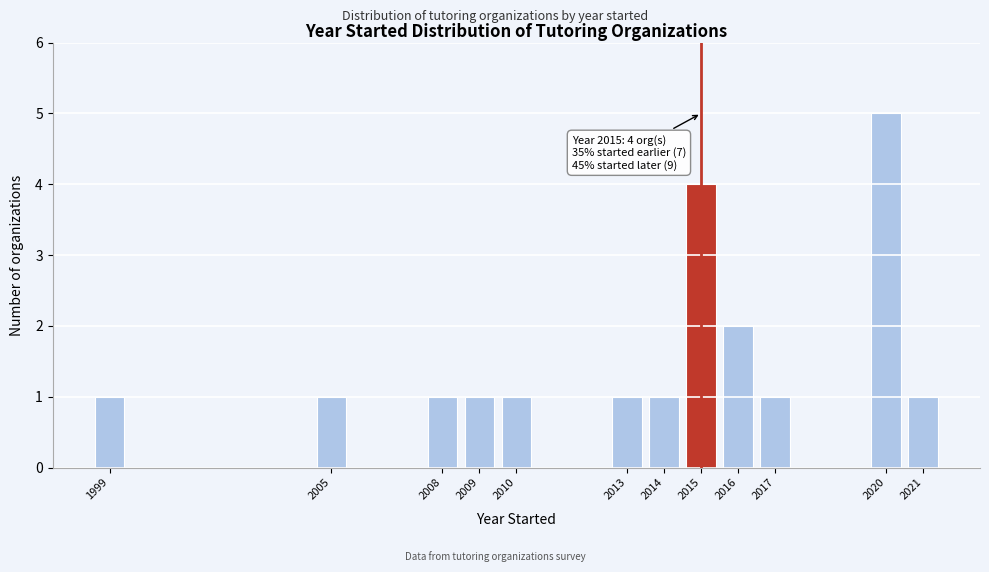

Reading left to right, transcribe all the data shown in this chart.

1	1	1	1	1	1	1	4	2	1	5	1